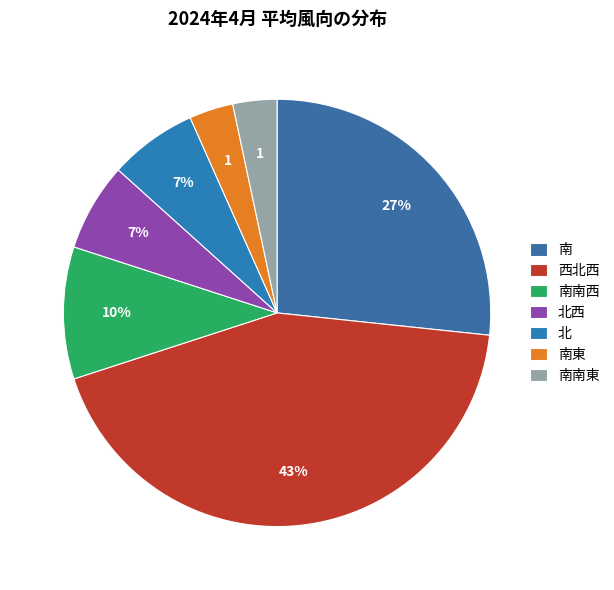

How many segments does this pie chart have?

7